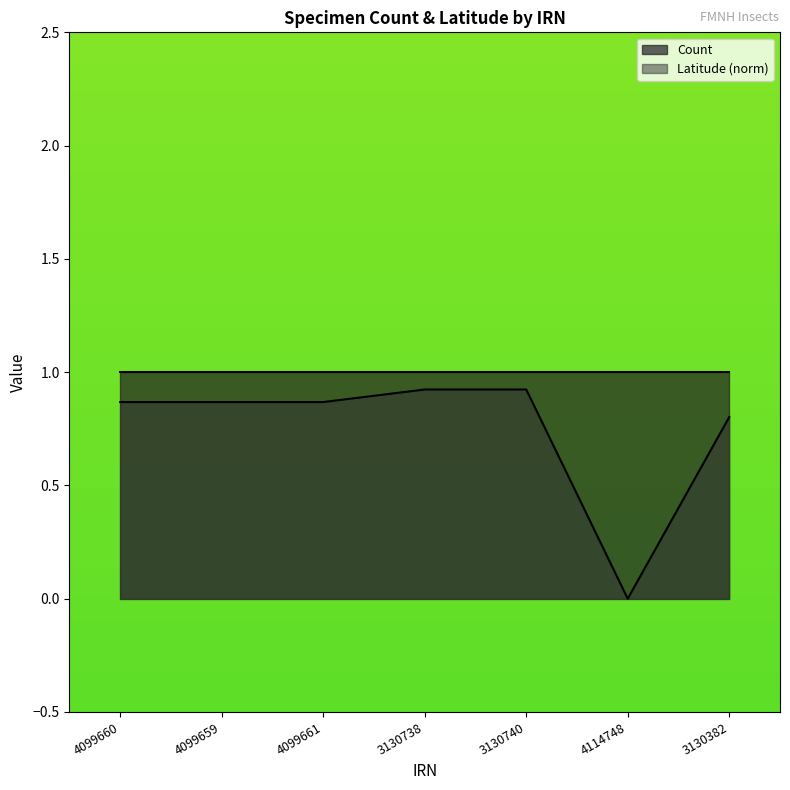

List the labels in order of value, largest first.

3130738, 3130740, 4099660, 4099659, 4099661, 3130382, 4114748